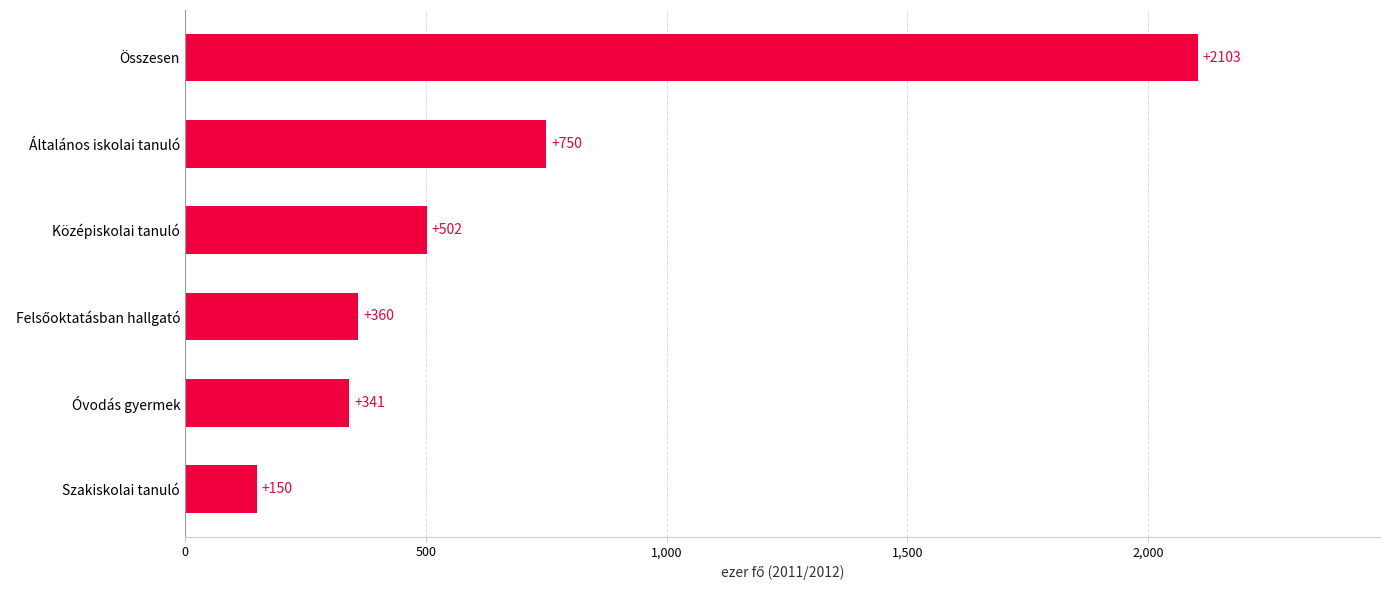

What is the average value?

701.0